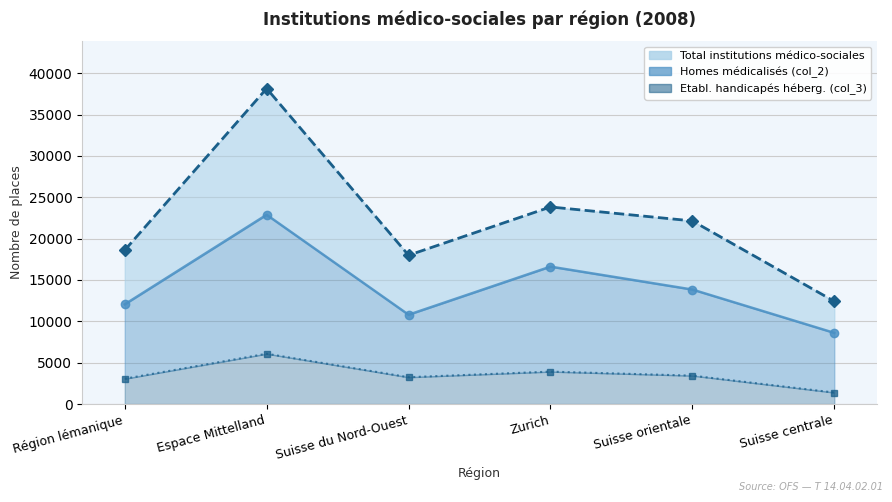

At Suisse du Nord-Ouest, list the series in order from largest to smallest.

Total institutions médico-sociales, Homes médicalisés (col_2), Etabl. handicapés héberg. (col_3)